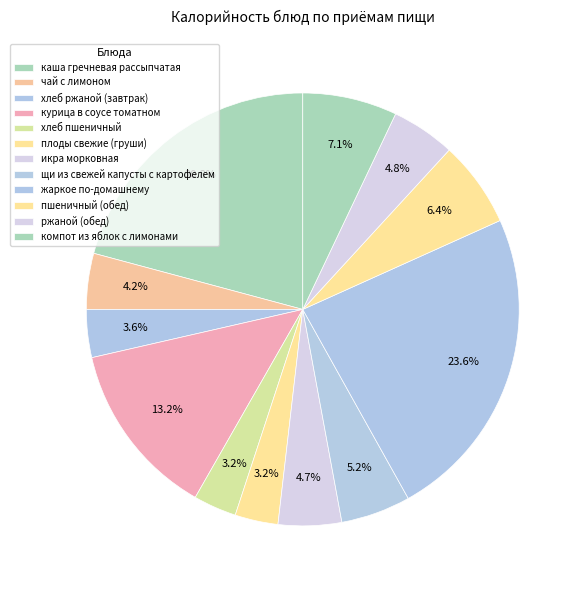

True or false: жаркое по-домашнему accounts for 24% of the total.

True